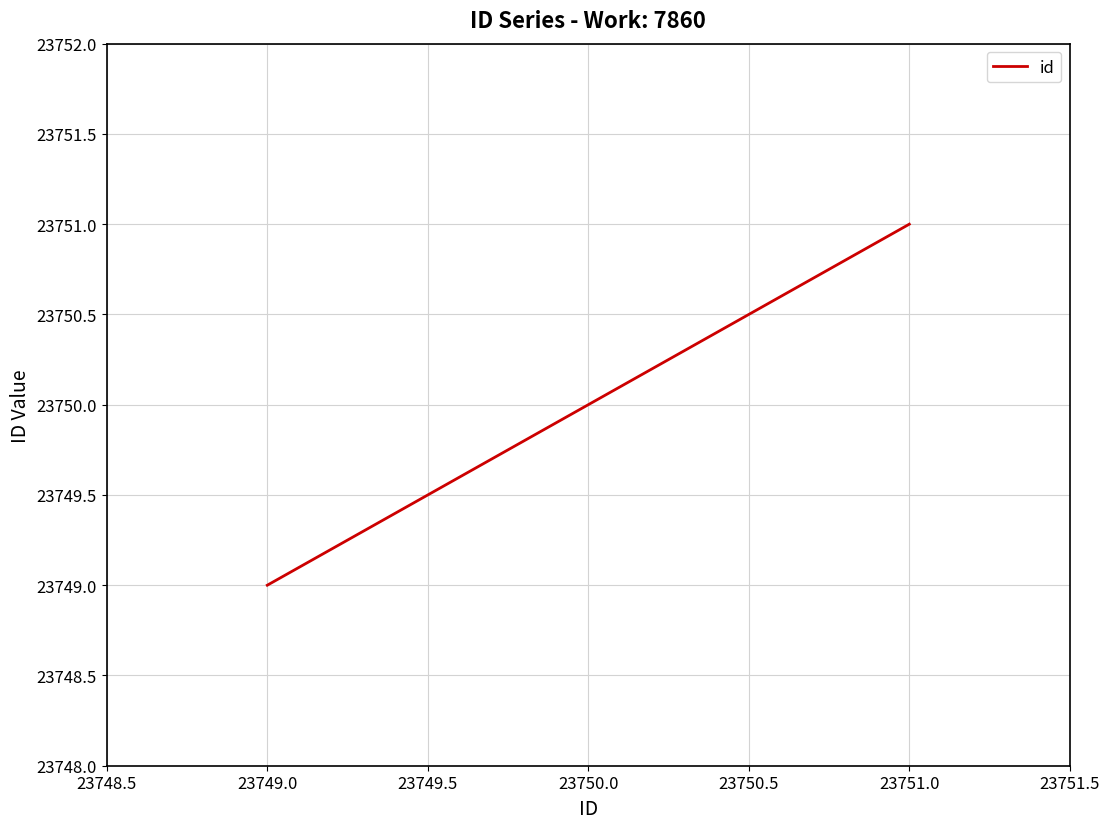

What is the sum of all values?

71250